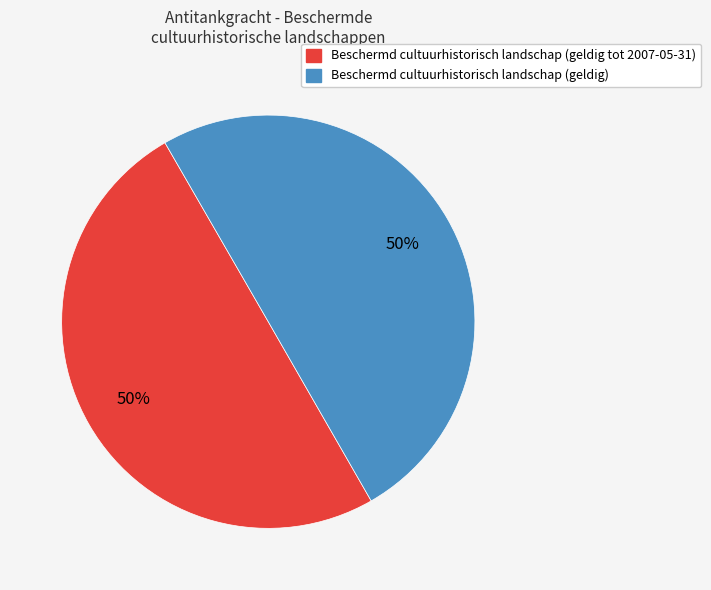

To the nearest percent, what percentage of the pie is Beschermd cultuurhistorisch landschap (geldig)?

50%